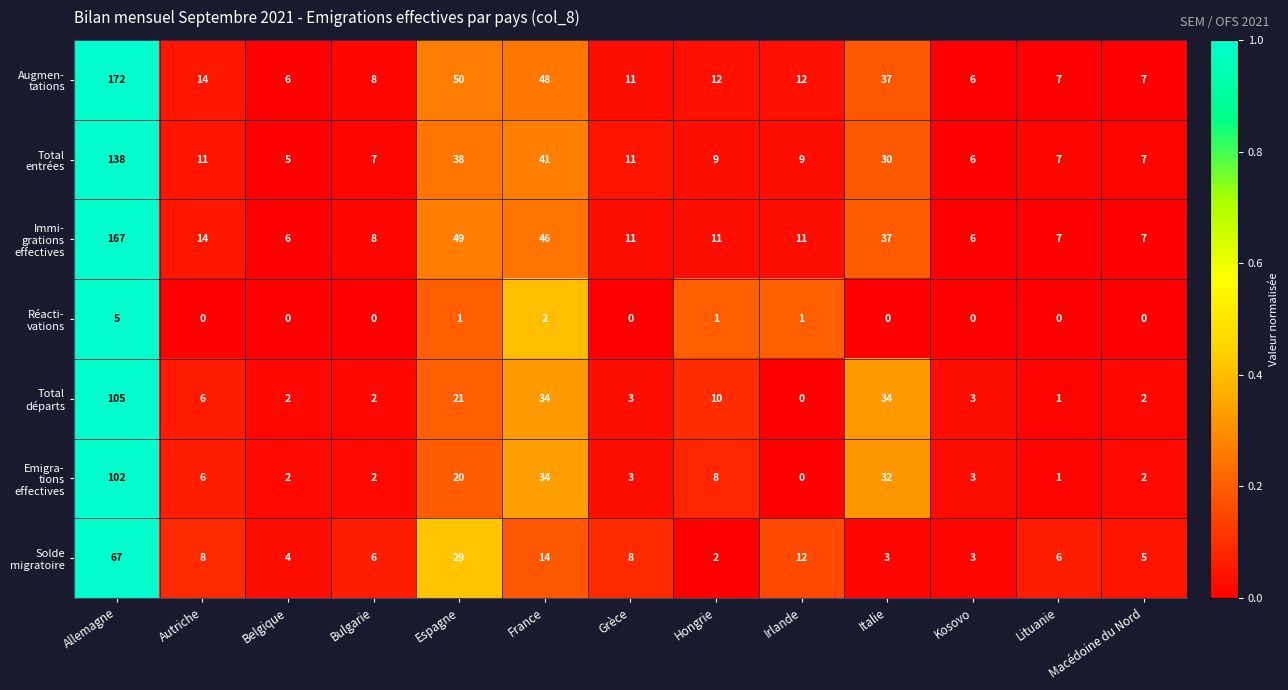

What is the difference between the highest and lowest values at Bulgarie?

8